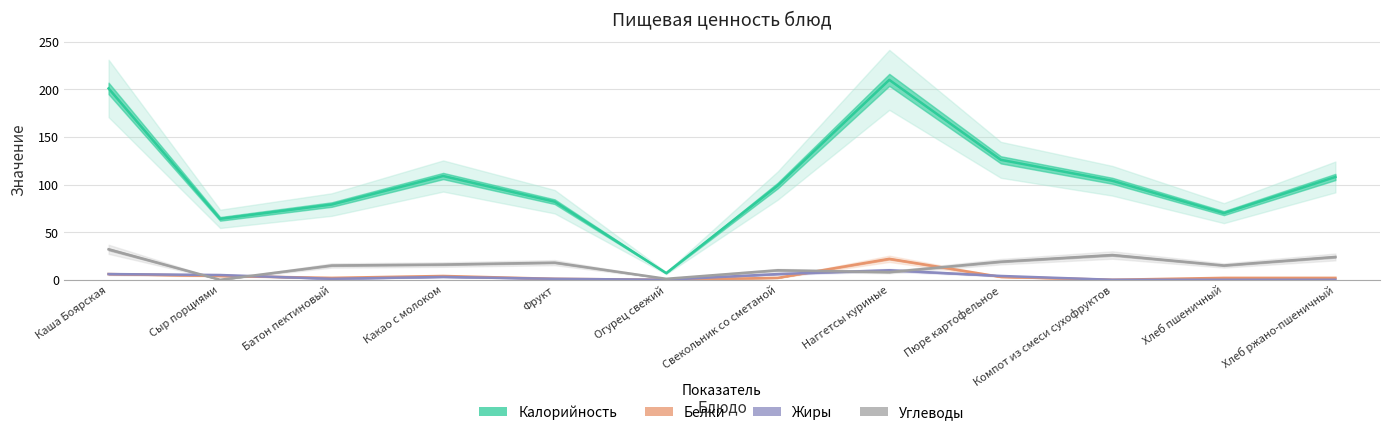

True or false: Калорийность has a value of 30 at Хлеб пшеничный.

False